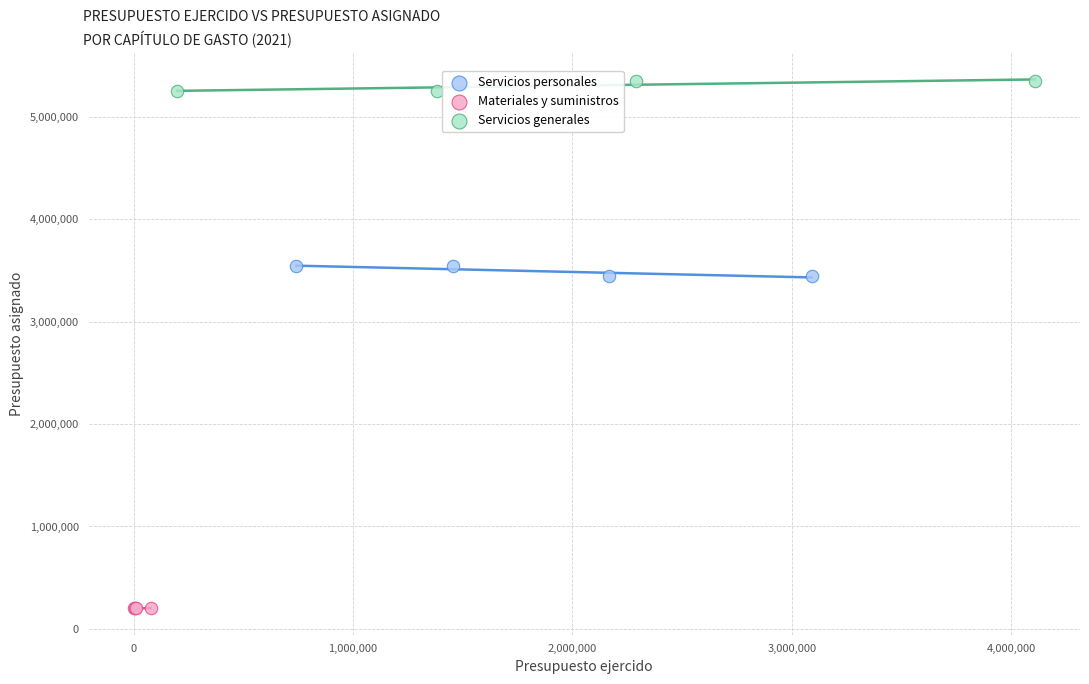

What are all the series names shown in the legend?

Servicios personales, Materiales y suministros, Servicios generales